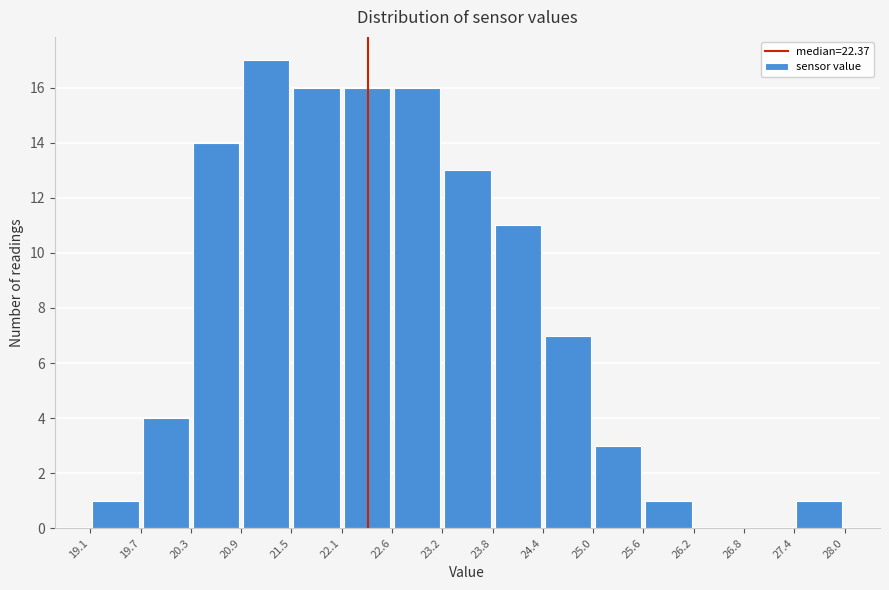

Reading left to right, transcribe this chart: for each bar, give the range it covers on the x-axis and its height. The values are not printed on the chart, so give them approximately, as read against the axis.

19.1 to 19.7: 1
19.7 to 20.3: 4
20.3 to 20.9: 14
20.9 to 21.5: 17
21.5 to 22.1: 16
22.1 to 22.6: 16
22.6 to 23.2: 16
23.2 to 23.8: 13
23.8 to 24.4: 11
24.4 to 25.0: 7
25.0 to 25.6: 3
25.6 to 26.2: 1
26.2 to 26.8: 0
26.8 to 27.4: 0
27.4 to 28.0: 1